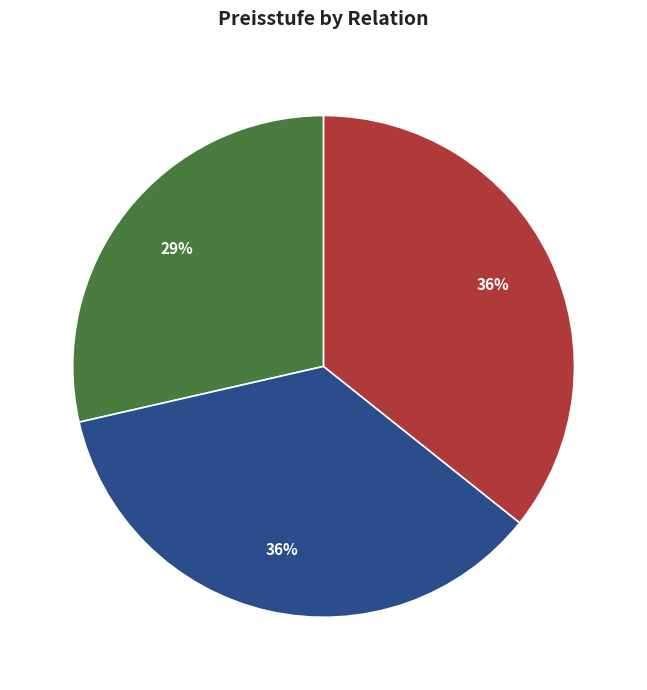

What is the ratio of the value at R328480 to the value at R328460?

1.0